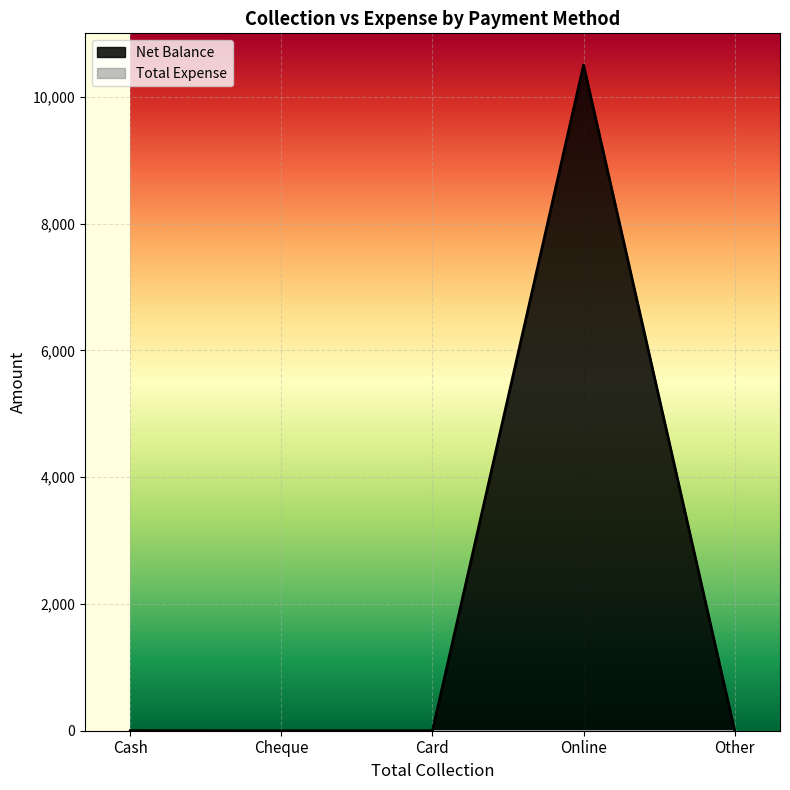

Count the number of categories in the chart.

5